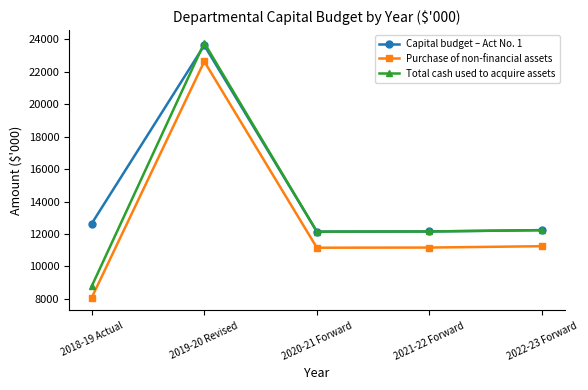

What is the lowest value of the Total cash used to acquire assets series?

8771